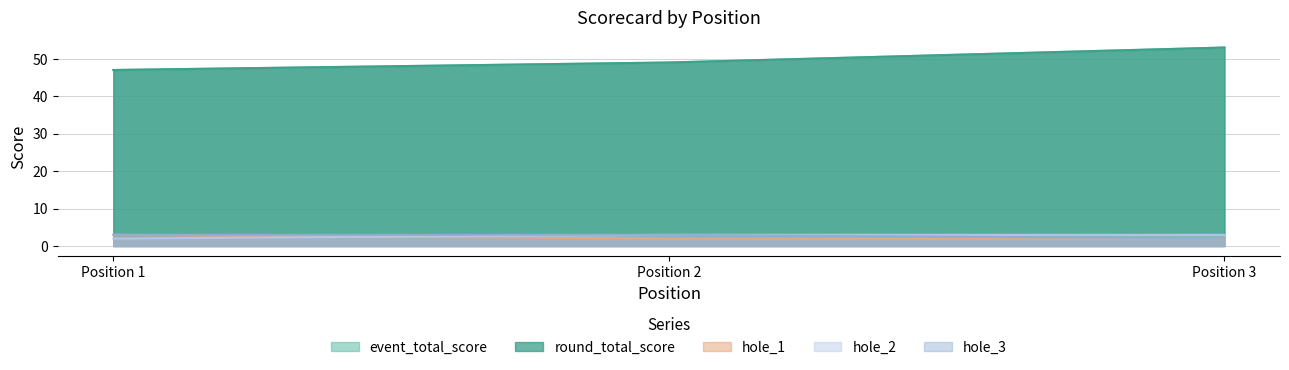

What is the greatest value displayed?

53